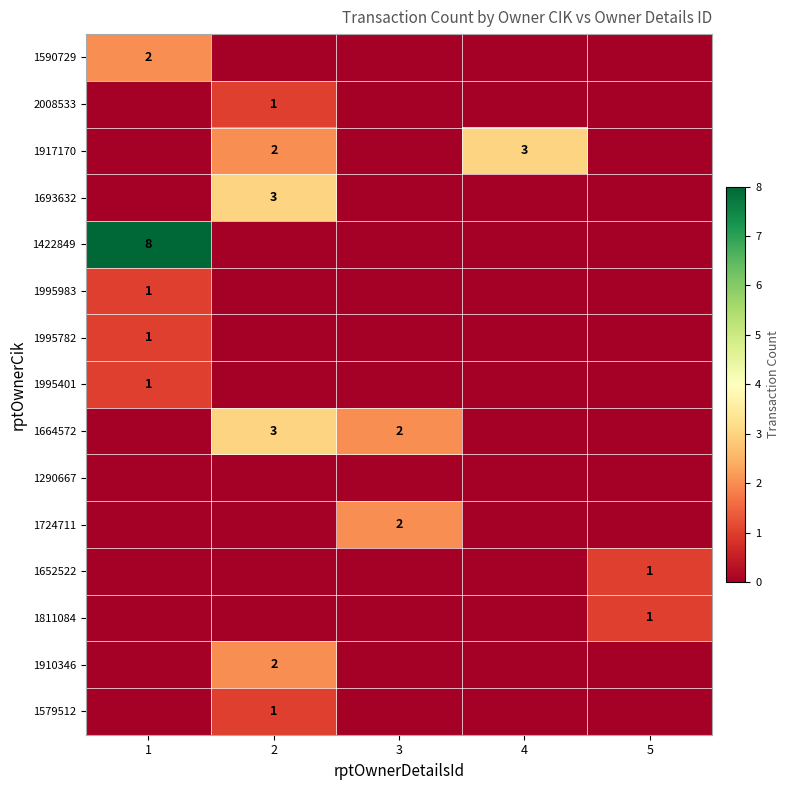

Is it true that 1422849 equals 8 at 1?

True